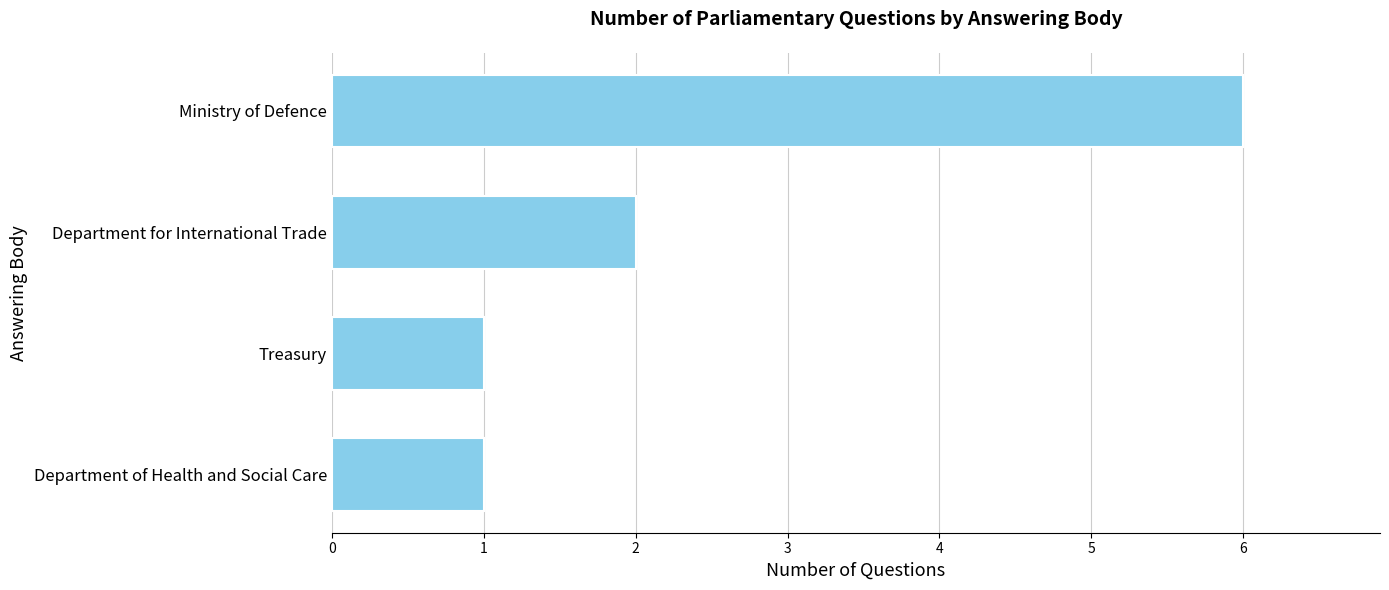

Reading bottom to top, what are all the values shown in this chart?

Department of Health and Social Care=1	Treasury=1	Department for International Trade=2	Ministry of Defence=6